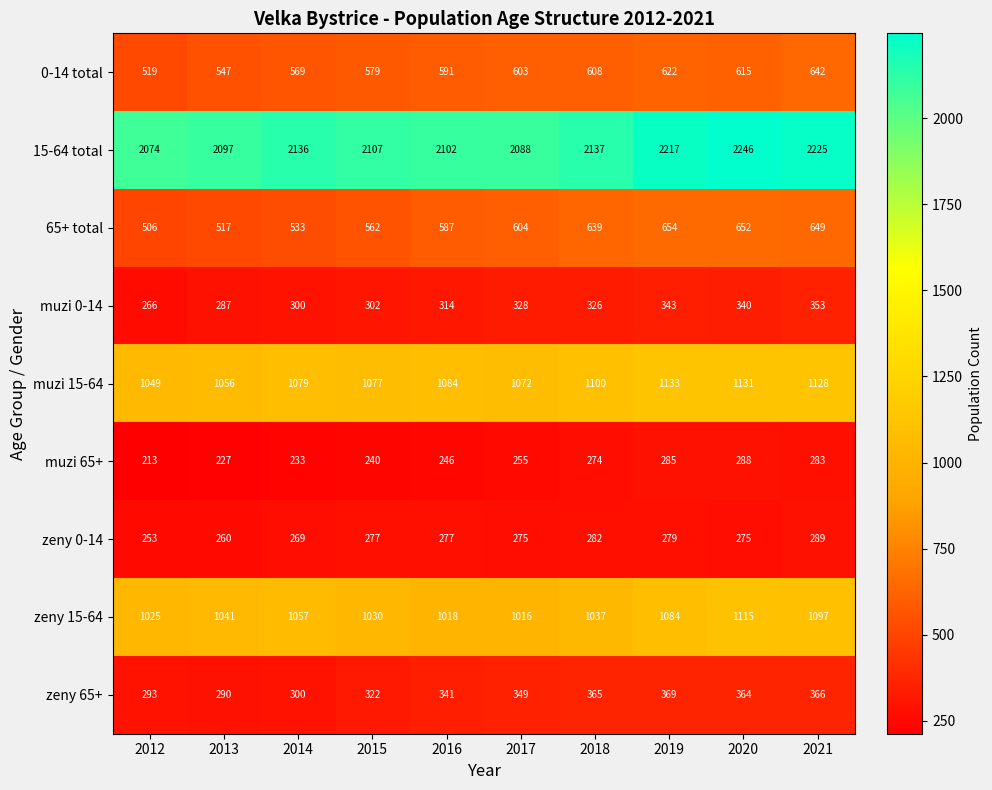

Which label corresponds to the largest value in the chart?

2020